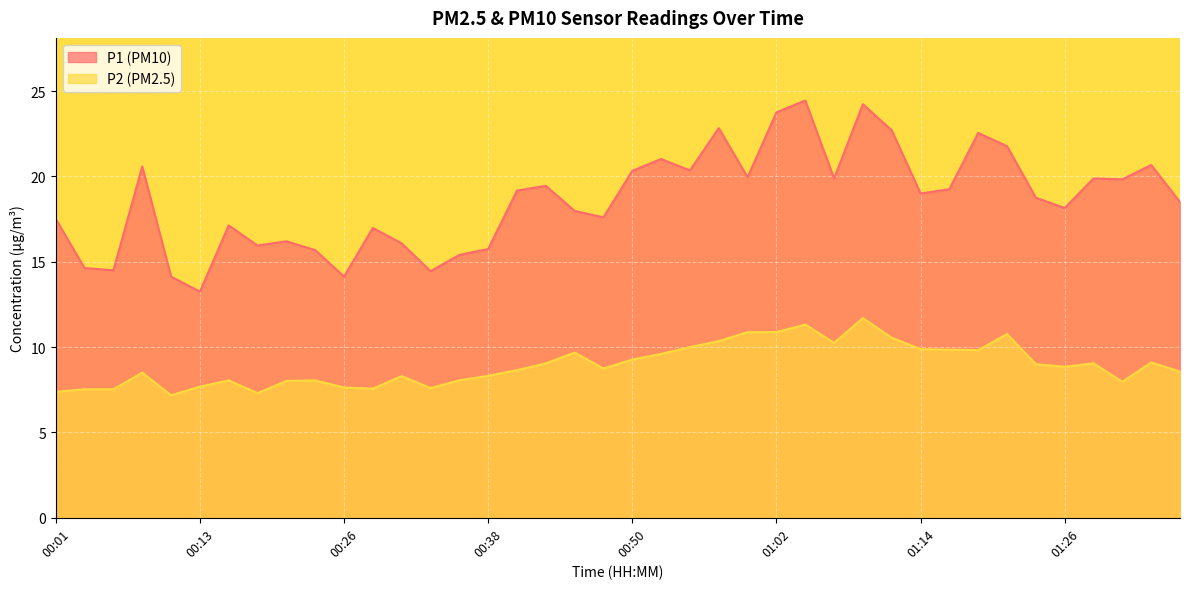

What is the total value across all series at 01:31?

27.8